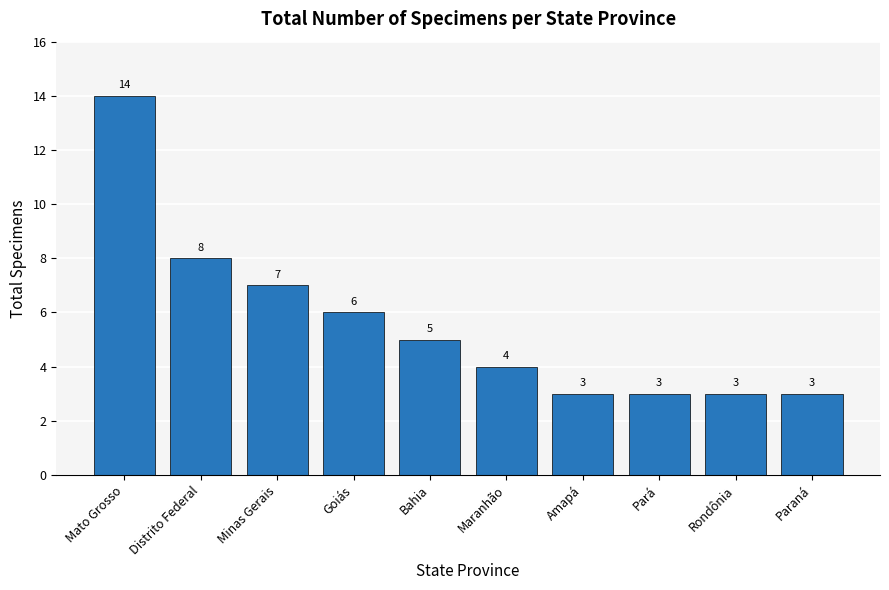

How many data points does each series have?

10